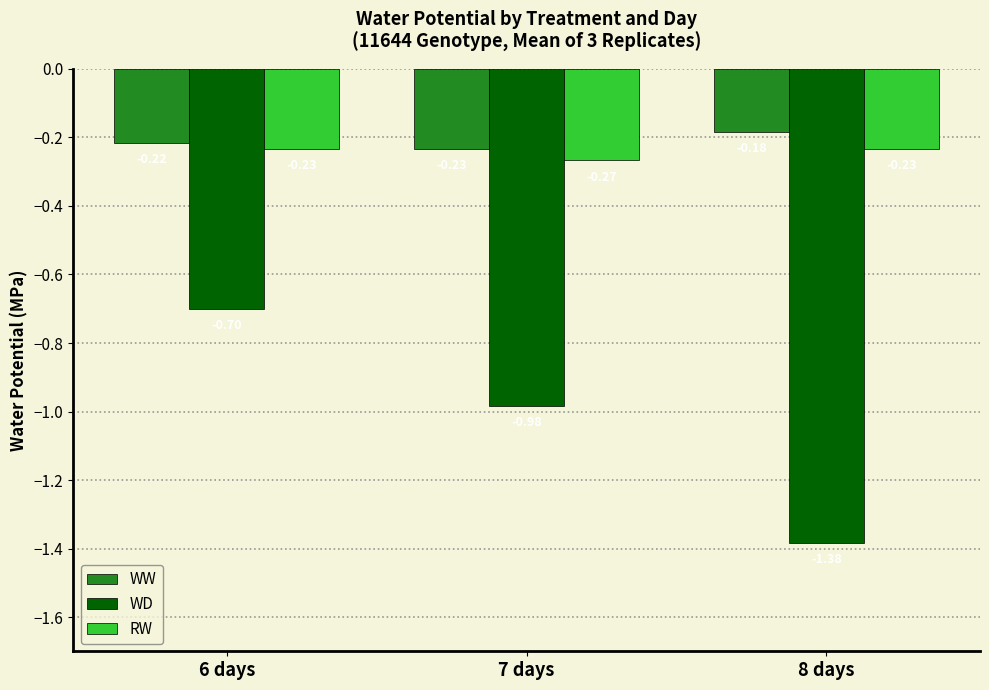

The value of WD at 6 days is -0.7. True or false?

True